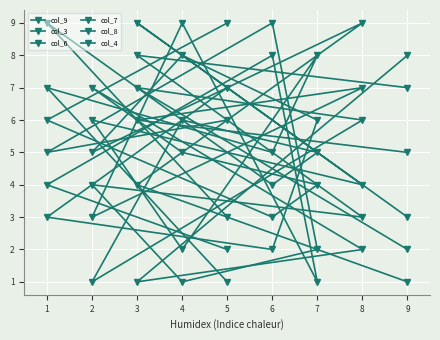

Where do col_6 and col_3 first cross each other?

5 and 1